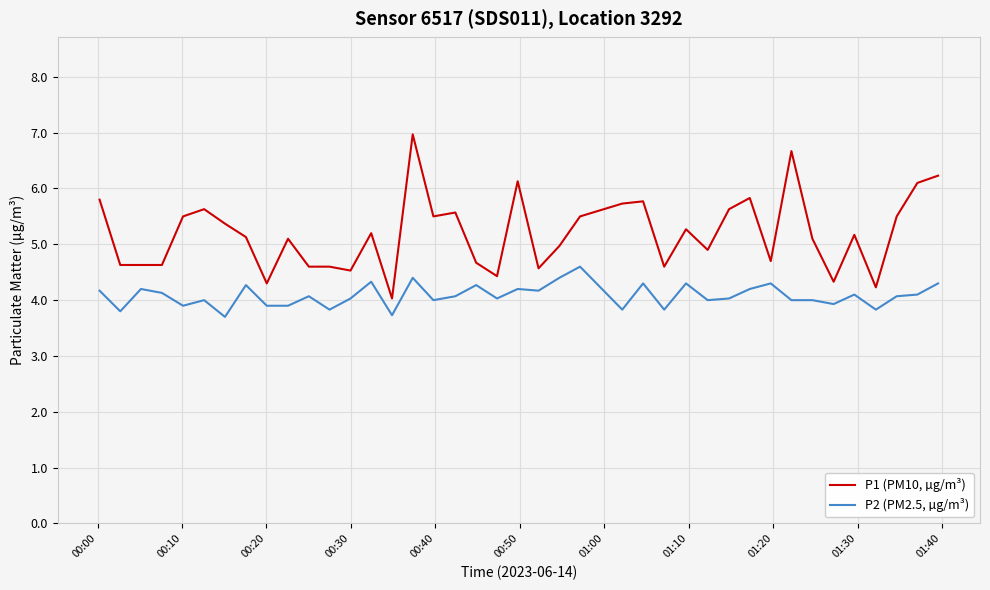

What is the minimum value shown in the chart?

3.7